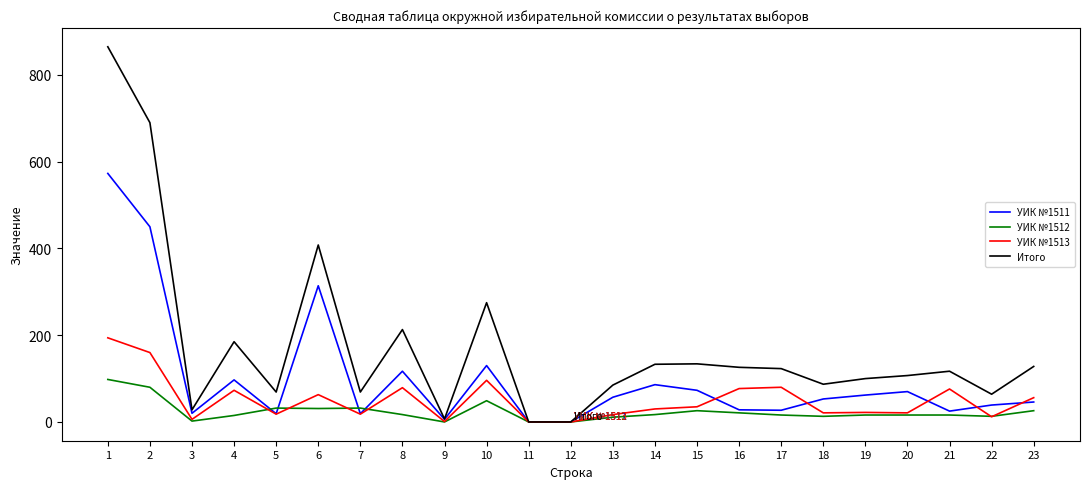

The value of УИК №1513 at 16 is 77. True or false?

True